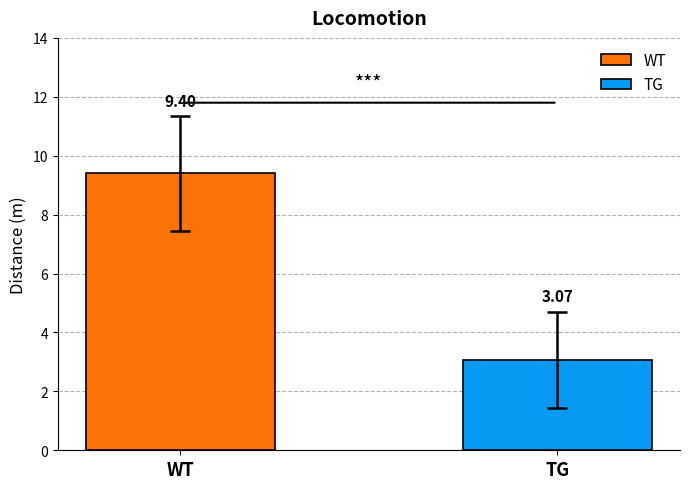

List the series in order of their overall mean, highest first.

WT, TG